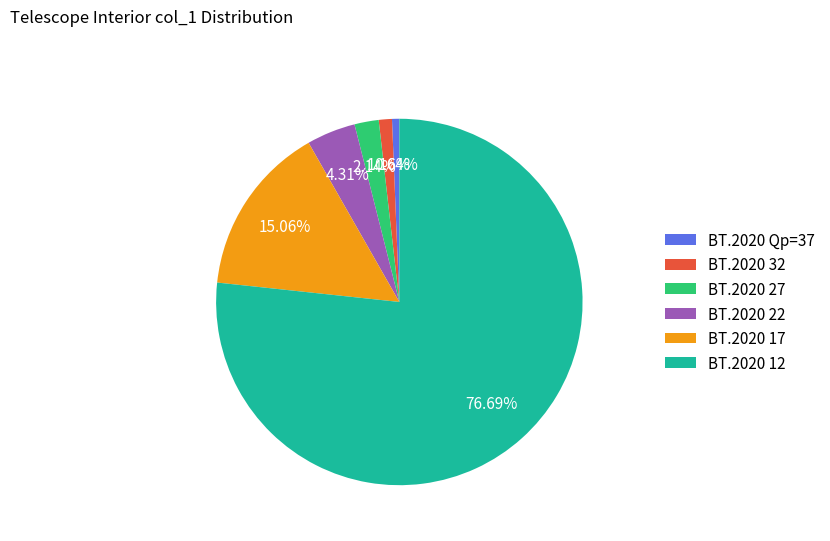

To the nearest percent, what is the difference between the BT.2020 27 and BT.2020 32 slice percentages?

1%